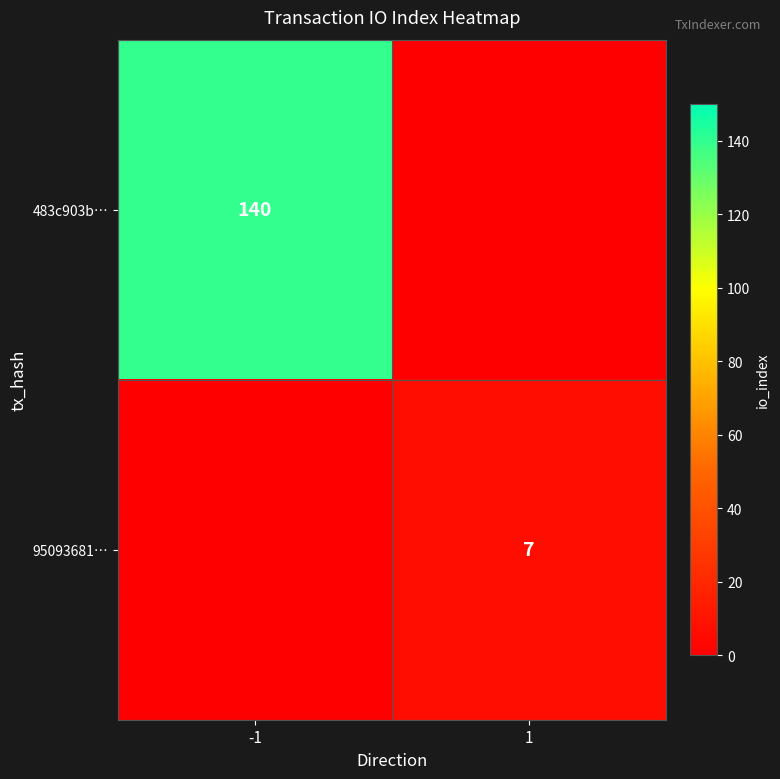

True or false: 483c903b… has a value of 140 at -1.

True